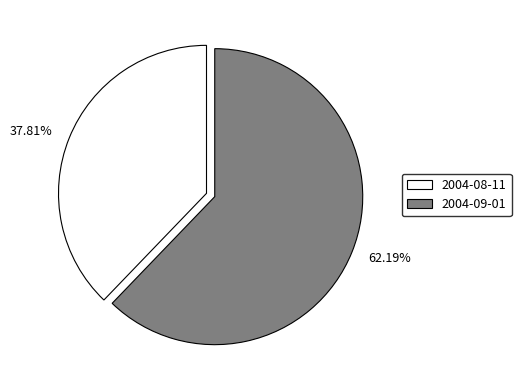

What percentage is the 2004-08-11 slice, to the nearest percent?

38%